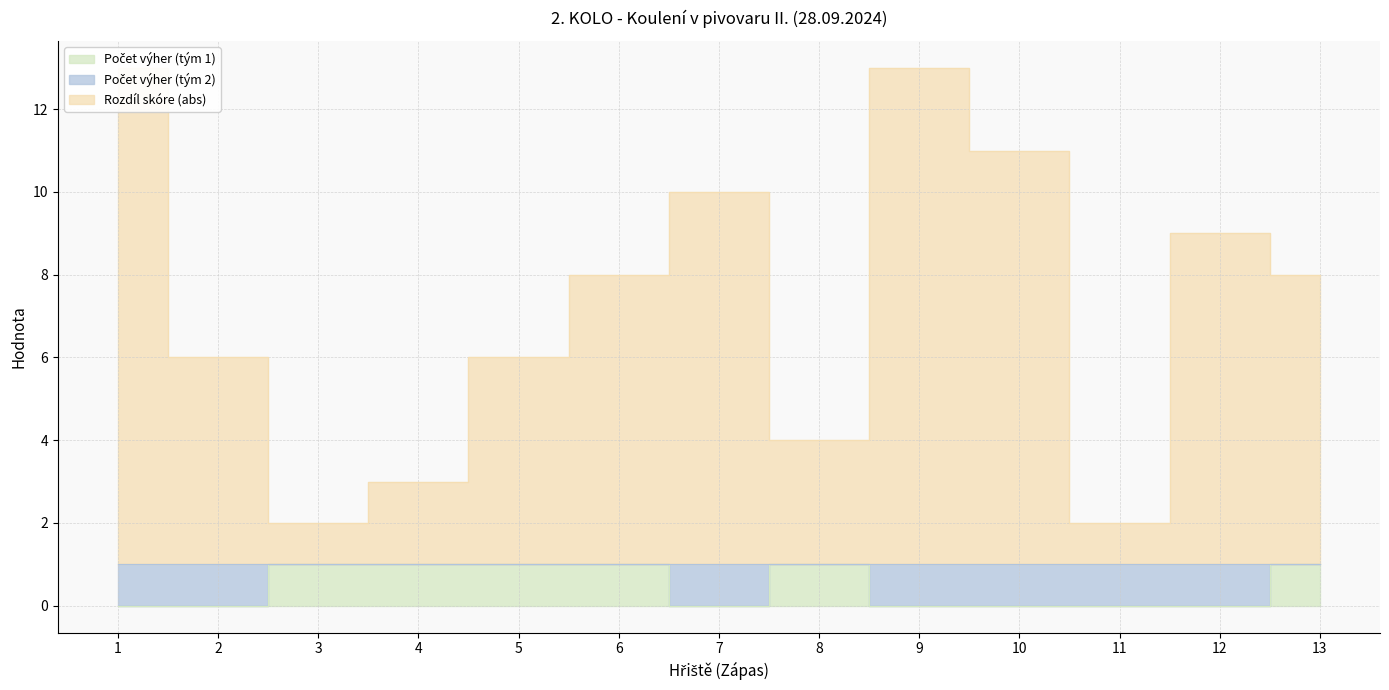

What is the sum of all Rozdíl skóre (abs) values?

95